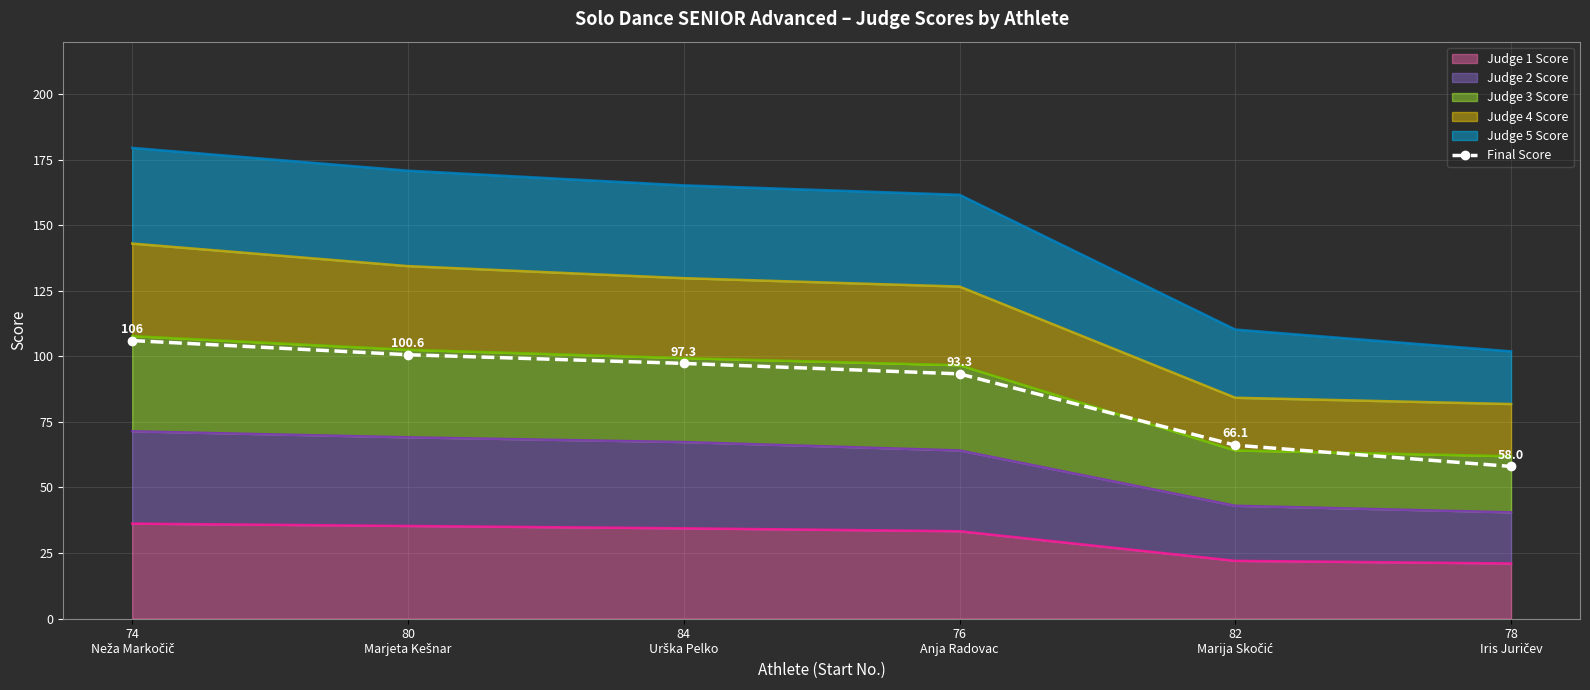

What is the ratio of the value at 76
Anja Radovac to the value at 80
Marjeta Kešnar?

0.9